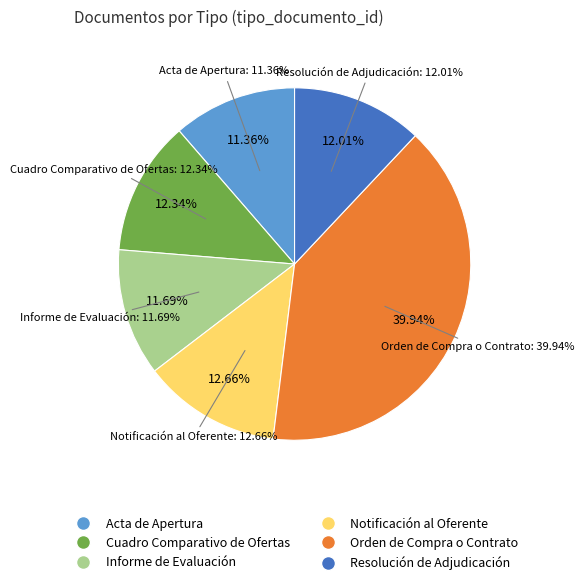

To the nearest percent, what is the combined percentage of Cuadro Comparativo de Ofertas and Orden de Compra o Contrato?

52%